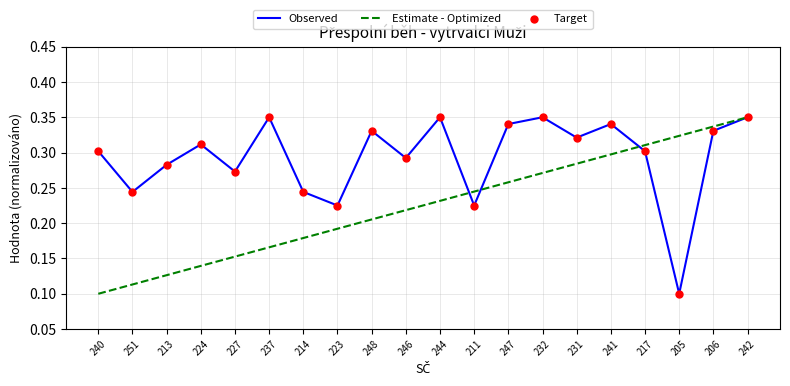

What is the total value across all series at 206?

0.7